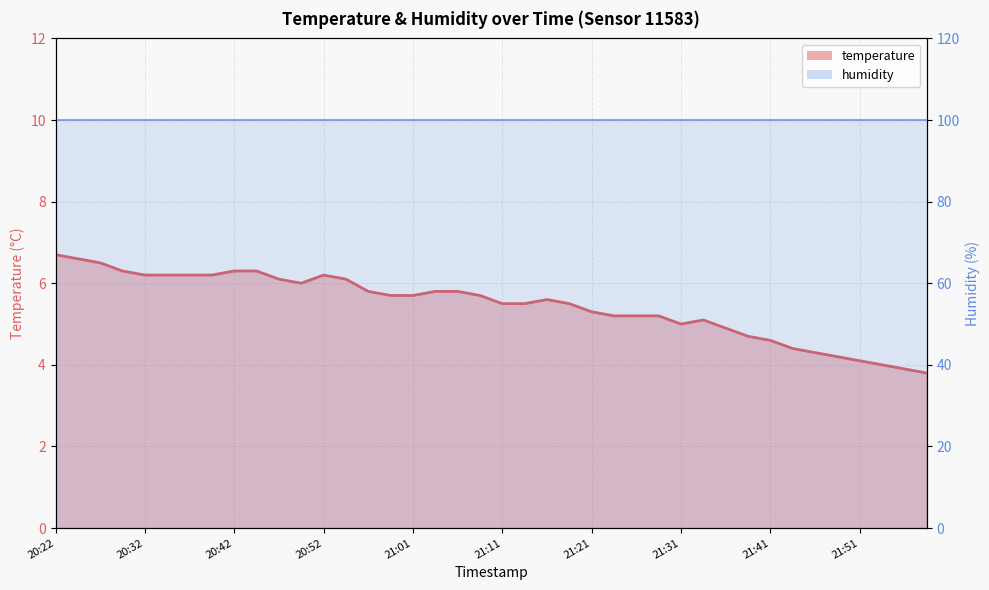

What is the sum of all values?

218.4